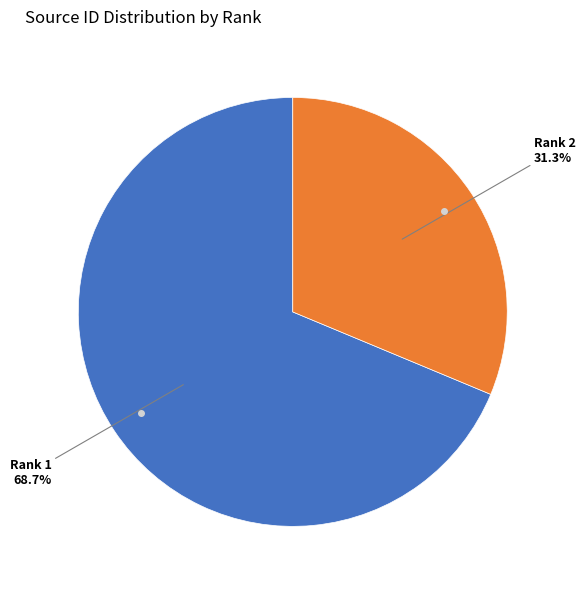

Is there a majority slice in this chart?

Yes